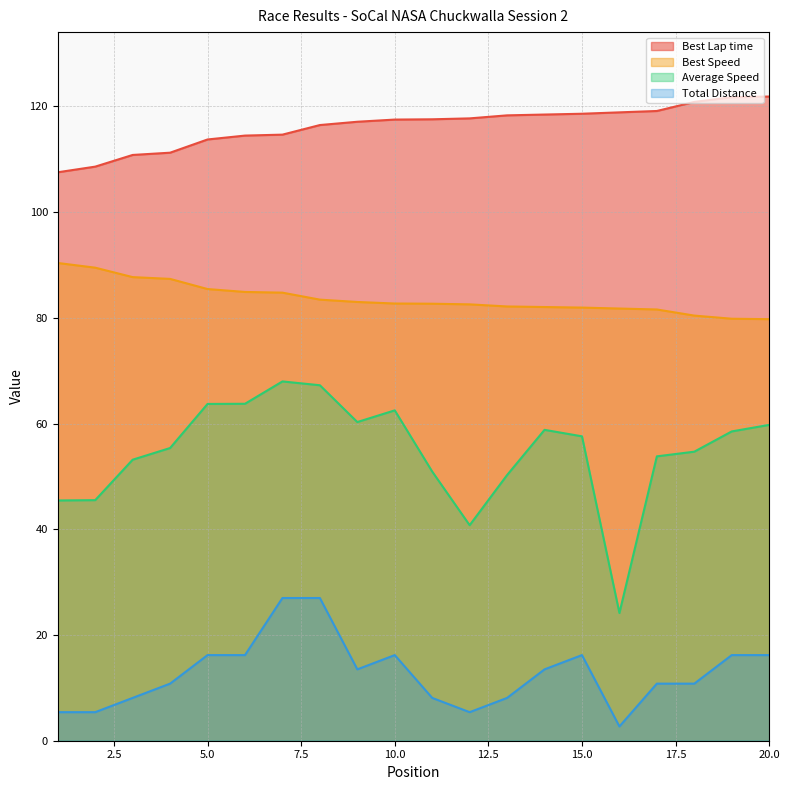

Which series has the largest range (max minus min)?

Average Speed